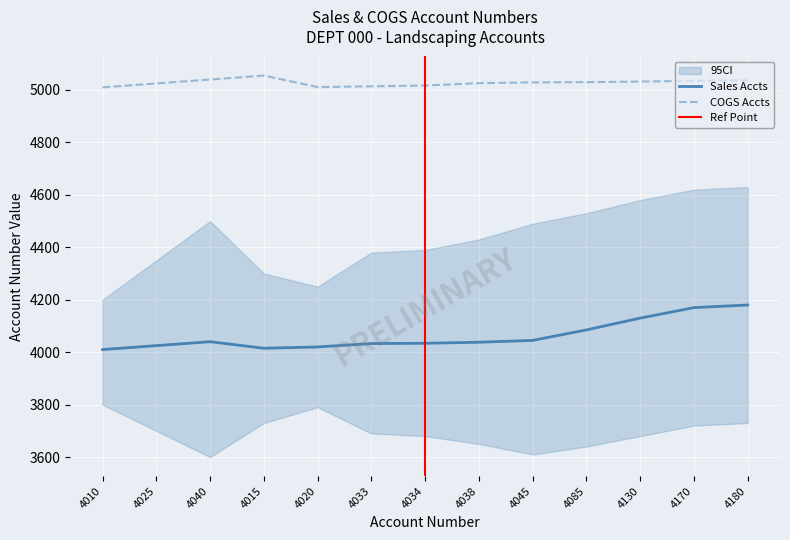

Reading left to right, what are all the values shown in this chart?

Sales: 4010	4025	4040	4015	4020	4033	4034	4038	4045	4085	4130	4170	4180
COGS: 5010	5025	5040	5055	5011	5014	5017	5026	5029	5030	5032	5035	5037